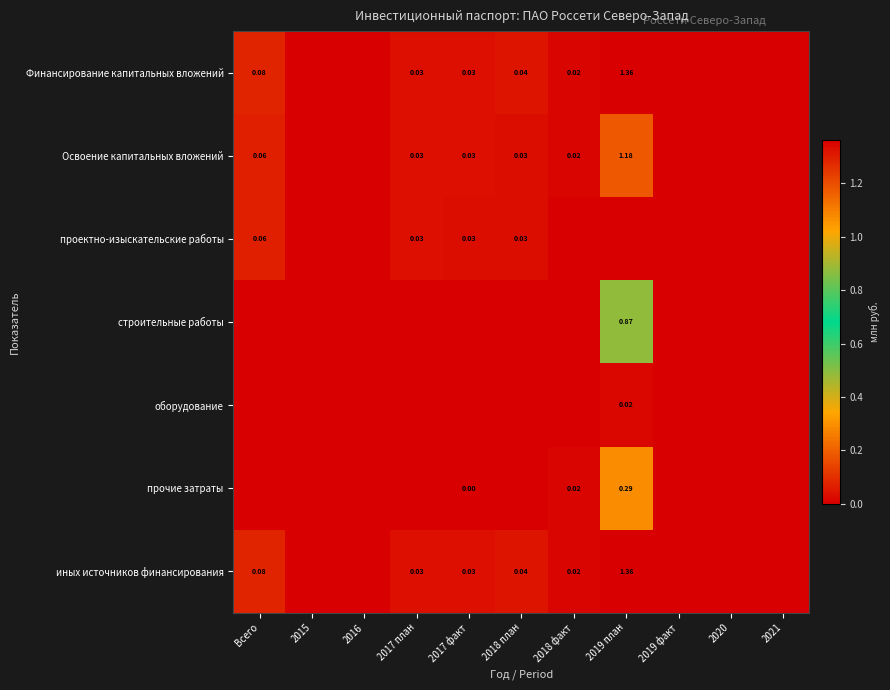

How many values in the строительные работы series exceed 0?

1